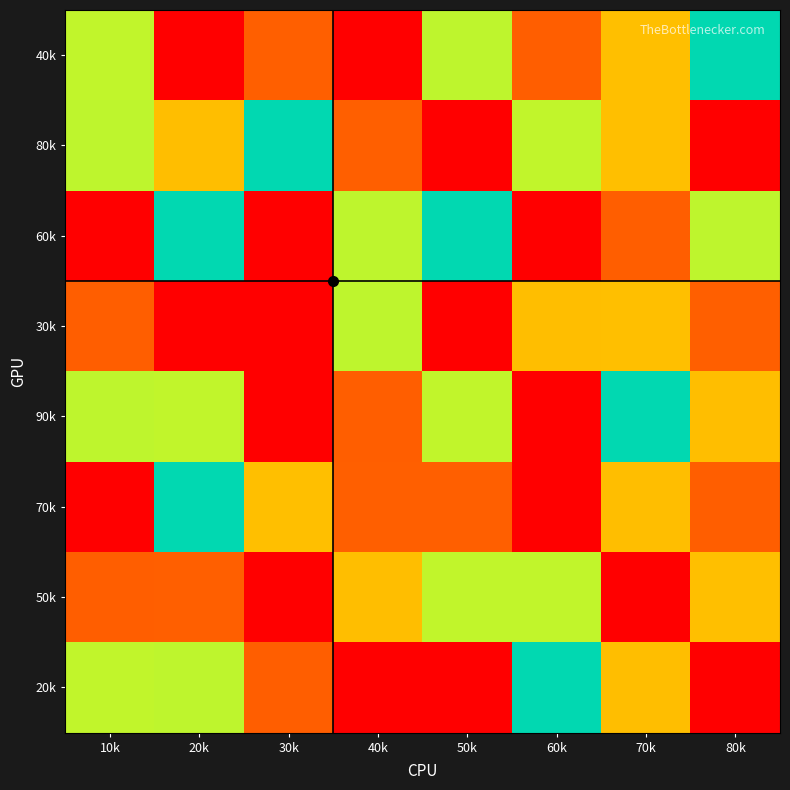

At which category is the sum across all series the highest?

60k